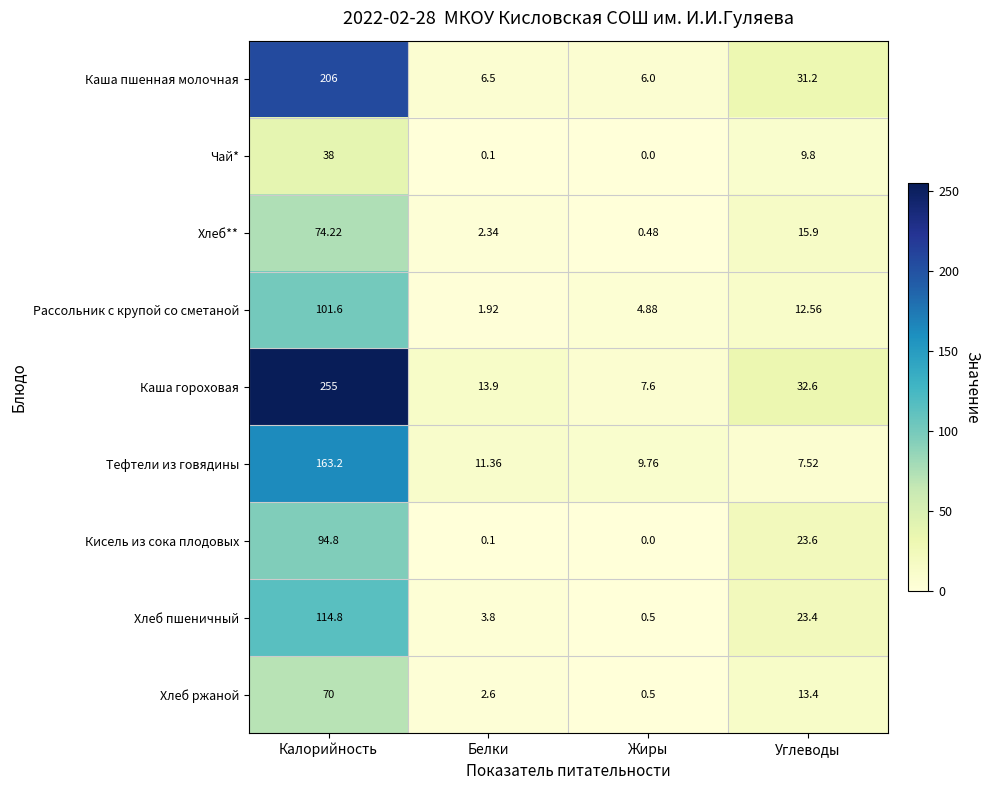

Rank the series by their maximum value, from lowest to highest.

Чай*, Хлеб ржаной, Хлеб**, Кисель из сока плодовых, Рассольник с крупой со сметаной, Хлеб пшеничный, Тефтели из говядины, Каша пшенная молочная, Каша гороховая